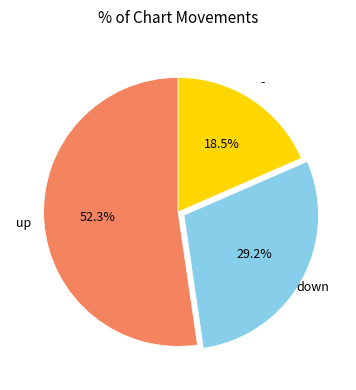

Does any single category account for the majority?

Yes